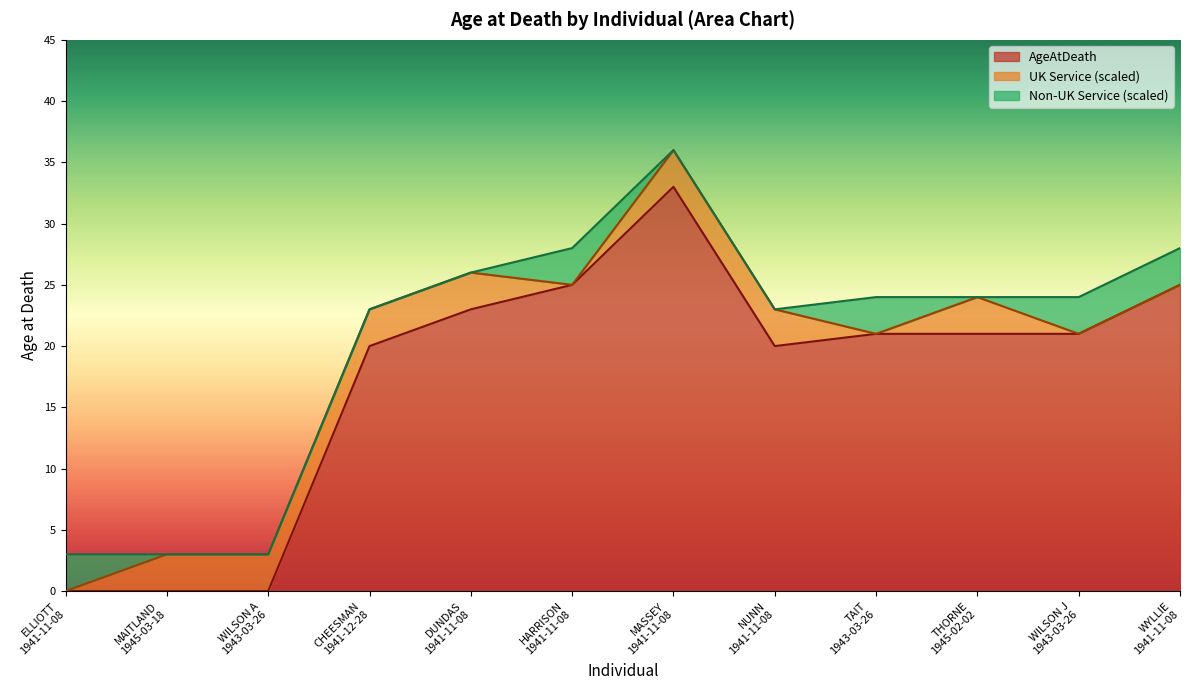

True or false: AgeAtDeath and CountOther intersect in this chart.

False